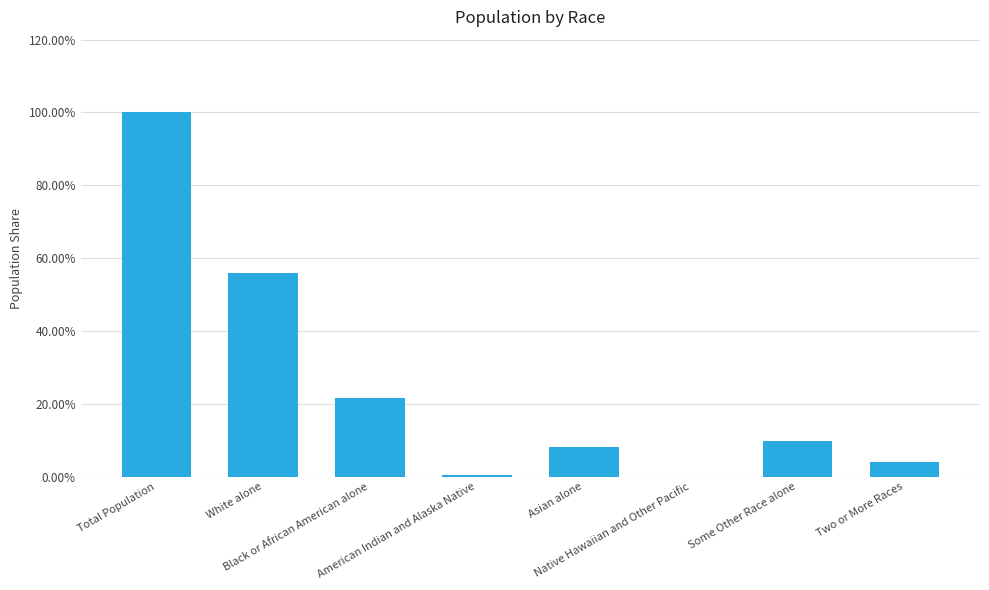

Are the bars horizontal?

No